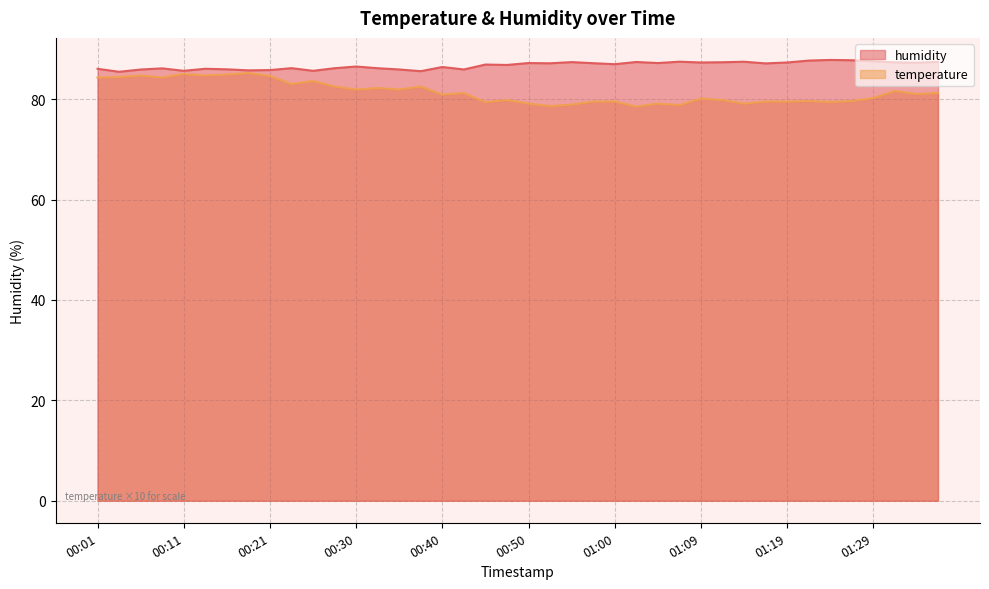

Reading left to right, transcribe all the data shown in this chart.

temperature: 84.3	84.4	84.7	84.3	85.0	84.7	84.9	85.2	84.6	83.0	83.6	82.5	81.9	82.2	81.9	82.5	80.9	81.2	79.4	79.8	79.1	78.6	78.9	79.5	79.5	78.5	79.1	78.8	80.1	79.8	79.1	79.5	79.5	79.6	79.4	79.6	80.2	81.6	81.0	81.2
humidity: 86.0	85.4	85.9	86.1	85.6	86.0	85.9	85.7	85.8	86.2	85.6	86.2	86.5	86.2	85.9	85.6	86.4	85.9	86.9	86.8	87.2	87.1	87.4	87.2	87.0	87.4	87.2	87.5	87.3	87.3	87.4	87.1	87.3	87.7	87.8	87.7	87.5	87.3	87.2	87.4